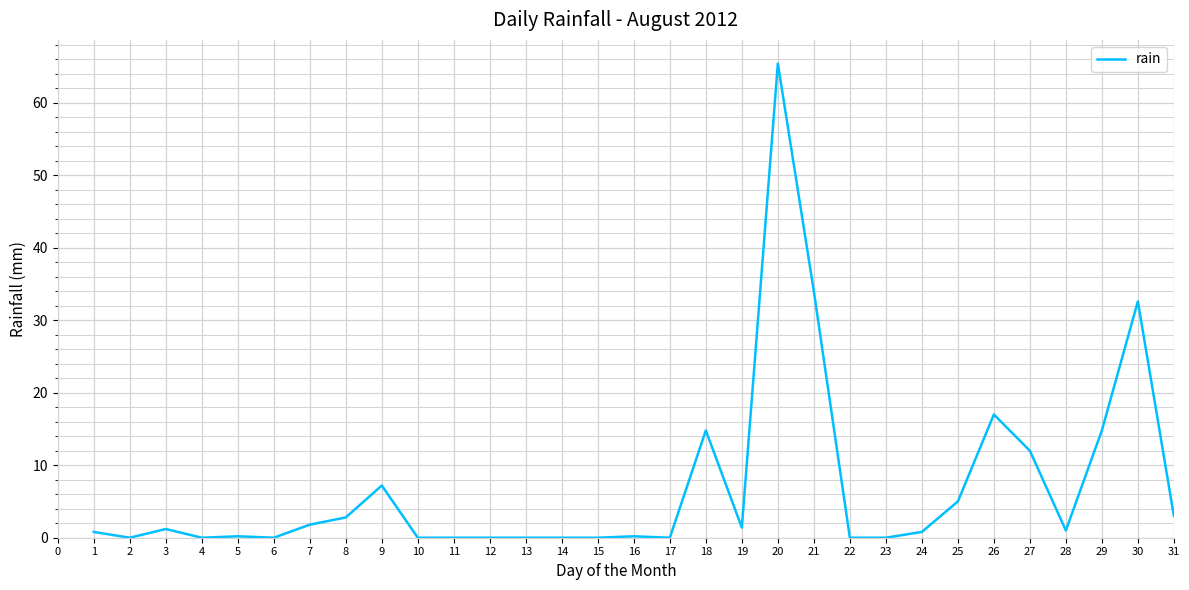

Where is the first local maximum?

3